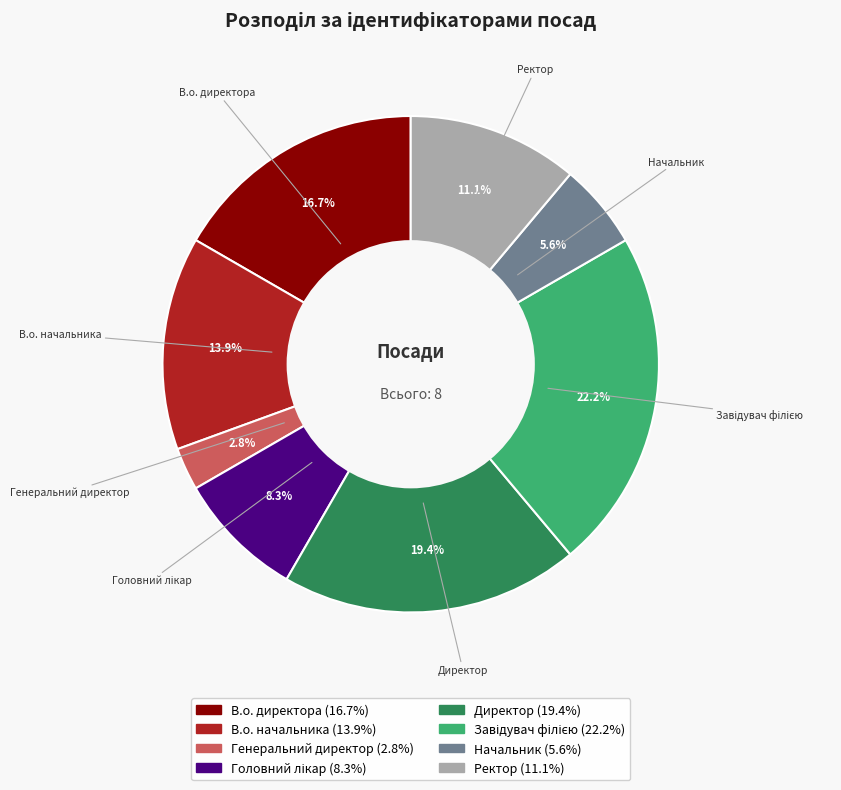

The Начальник slice represents 15% of the pie. True or false?

False